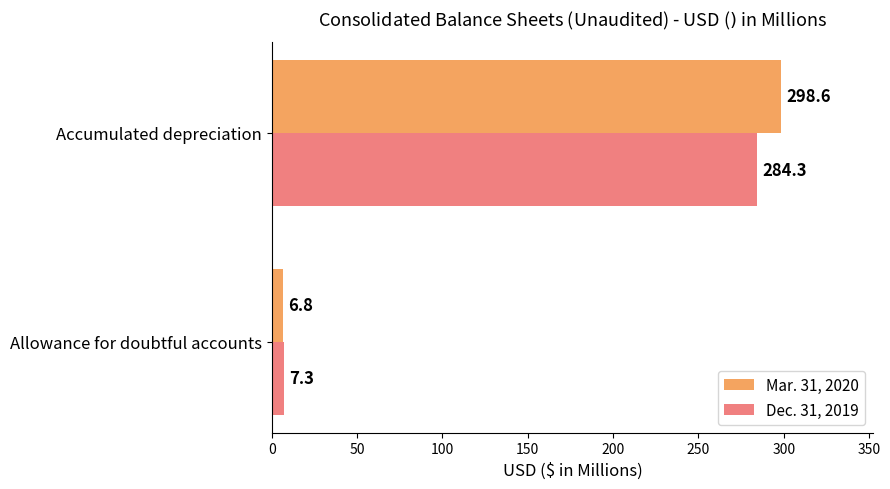

What is the sum of the Mar. 31, 2020 values at Accumulated depreciation and Allowance for doubtful accounts?

305.4